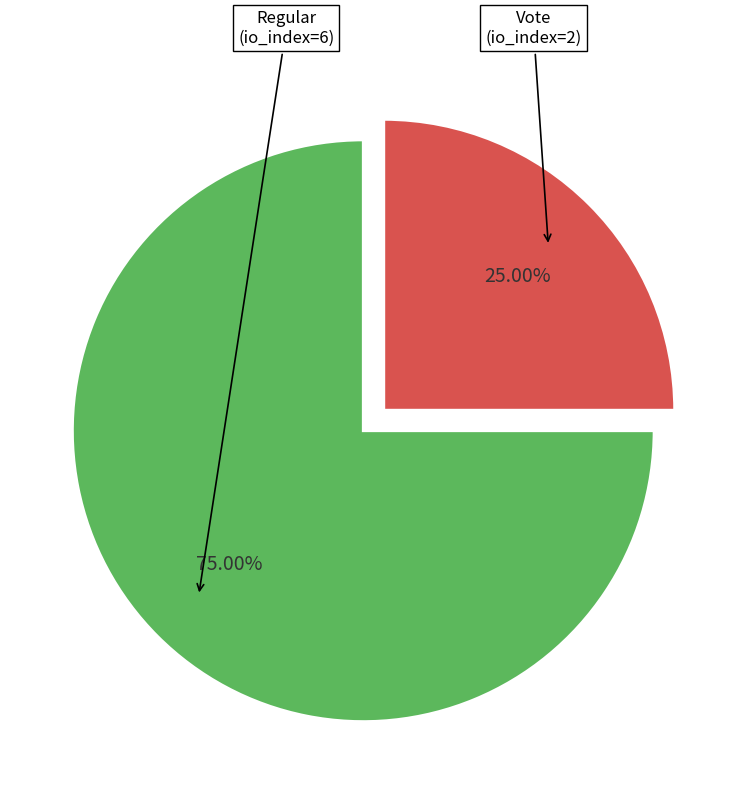

Is there a majority slice in this chart?

Yes